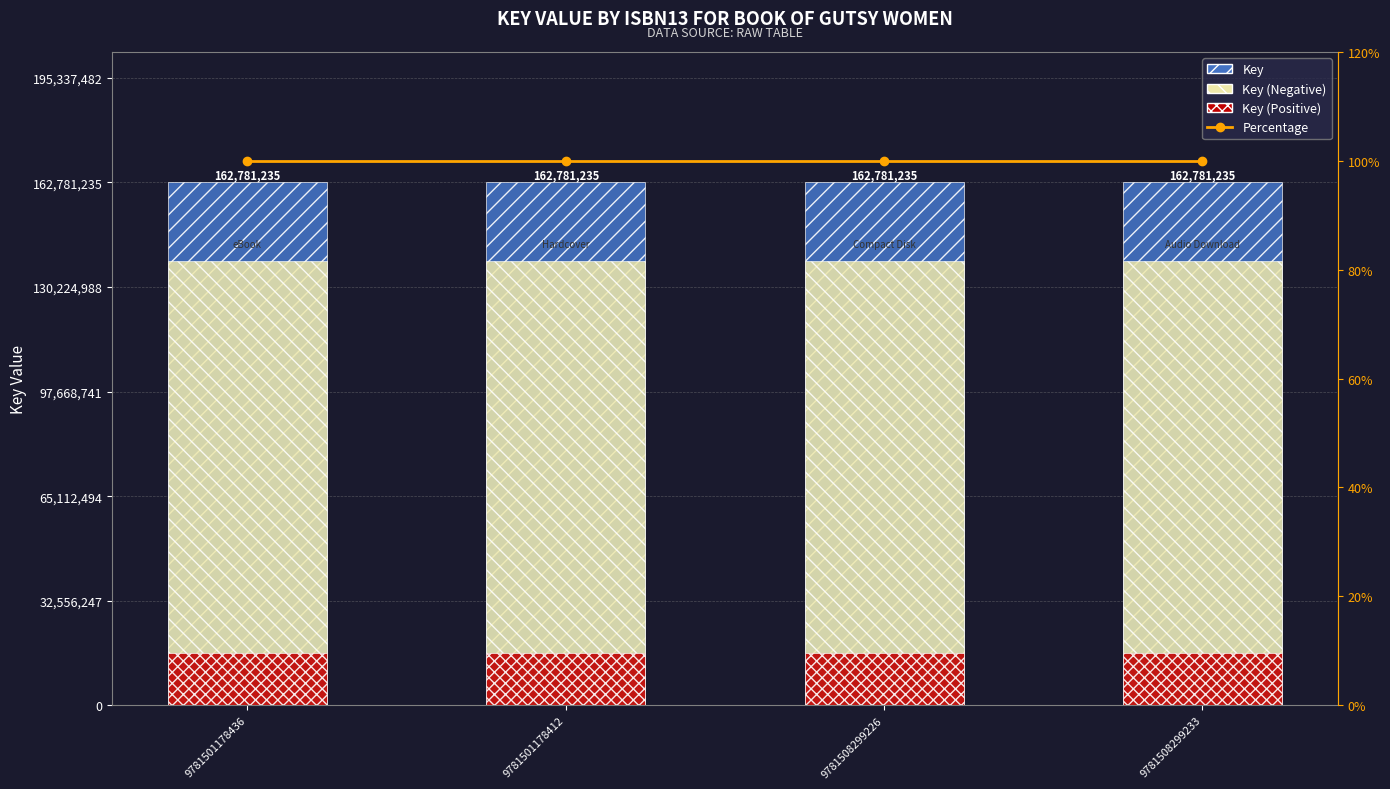

What is the average value of the Key series?

162781235.0